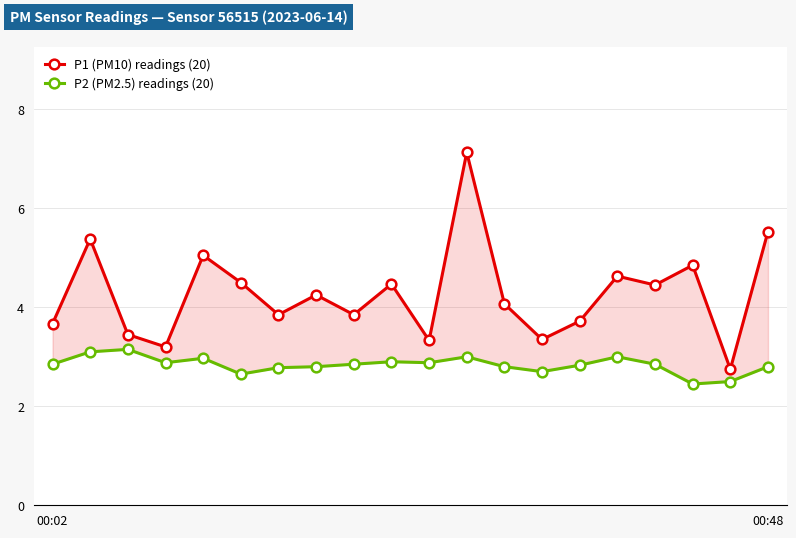

What is the smallest value displayed?

2.5